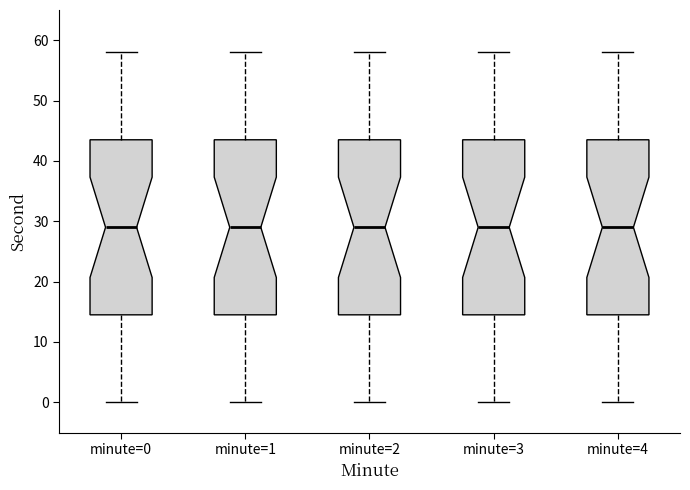

Reading left to right, read every box against the y-axis: the position of its median line, the range the box covers, and the ends of its whiskers. The values are not printed on the chart, so give them approximately, as read against the axis.

minute=0: median 29, box 15 to 44, whiskers 0 to 58
minute=1: median 29, box 15 to 44, whiskers 0 to 58
minute=2: median 29, box 15 to 44, whiskers 0 to 58
minute=3: median 29, box 15 to 44, whiskers 0 to 58
minute=4: median 29, box 15 to 44, whiskers 0 to 58